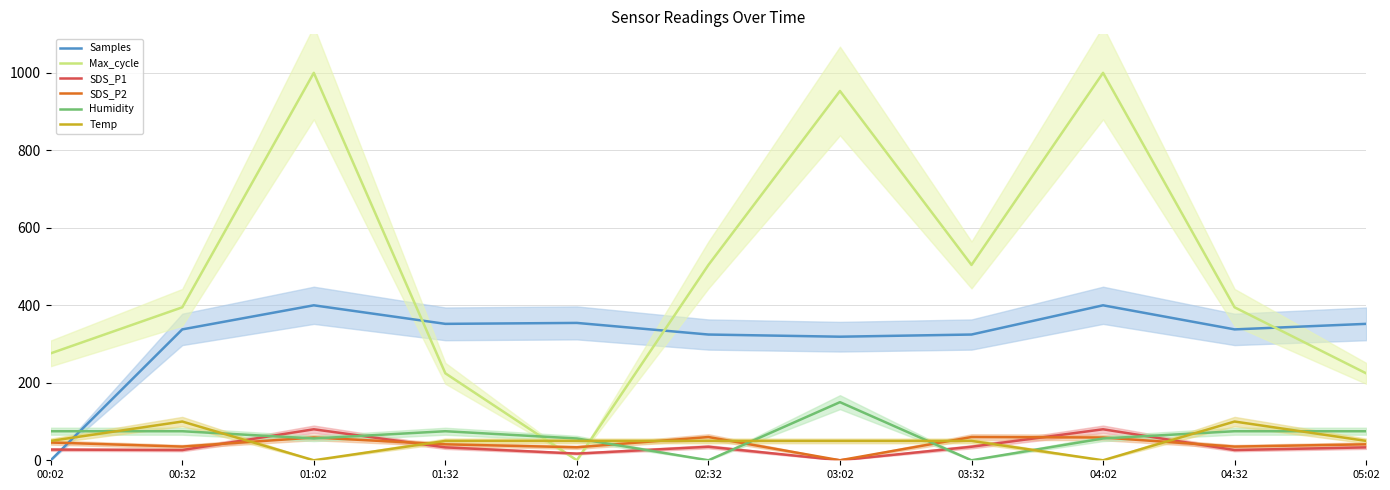

Where do Max_cycle and Humidity first cross each other?

01:32 and 02:02